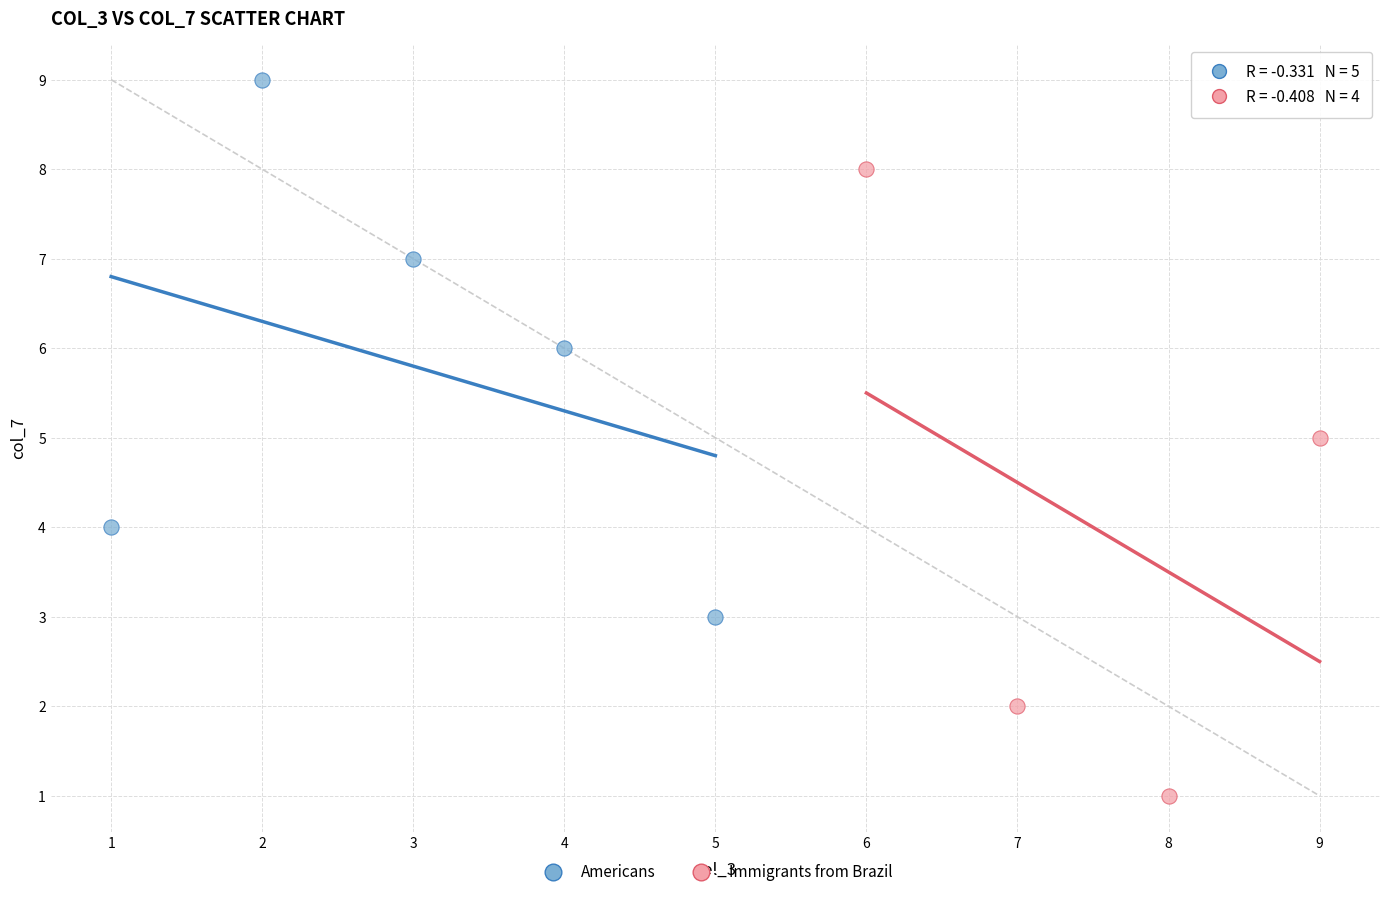

What are all the series names shown in the legend?

Americans, Immigrants from Brazil